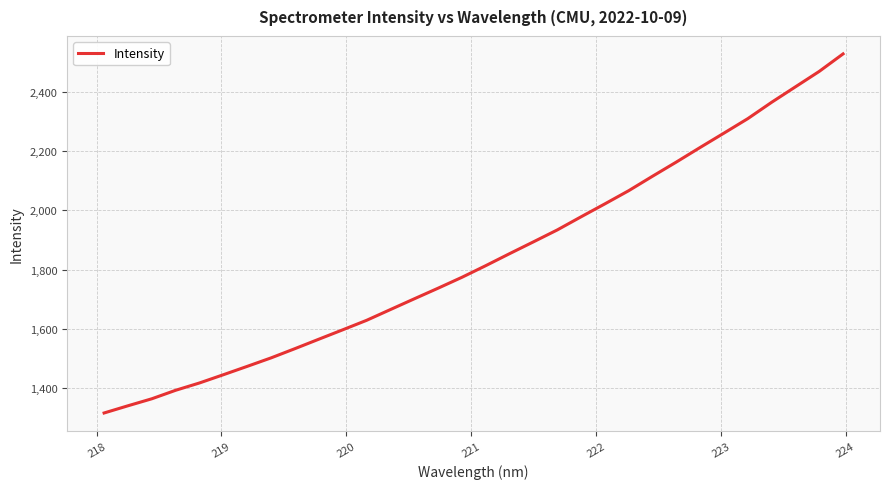

What is the minimum value shown in the chart?

1315.3